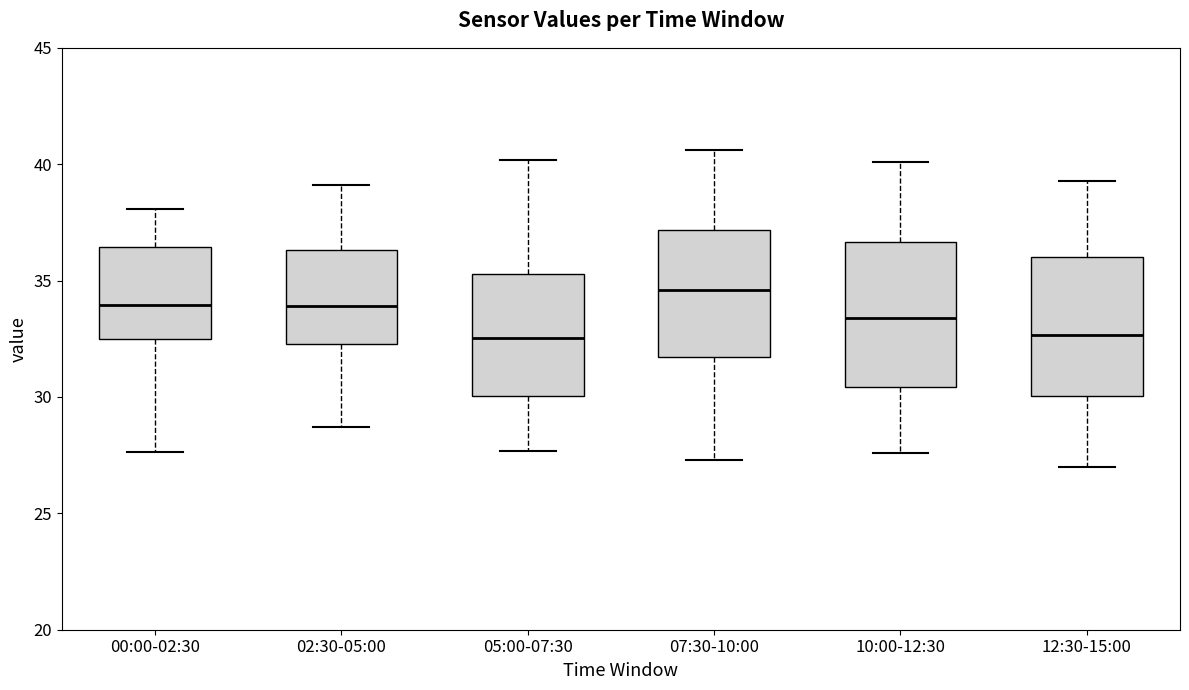

Reading left to right, transcribe this box plot: for each box, give where its median line is, the range the box spans, and where its two whiskers end, as read against the y-axis. The values are not printed on the chart, so give them approximately, as read against the axis.

00:00-02:30: median 34.0, box 32.5 to 36.5, whiskers 27.5 to 38.0
02:30-05:00: median 34.0, box 32.5 to 36.5, whiskers 28.5 to 39.0
05:00-07:30: median 32.5, box 30.0 to 35.5, whiskers 27.5 to 40.0
07:30-10:00: median 34.5, box 31.5 to 37.0, whiskers 27.5 to 40.5
10:00-12:30: median 33.5, box 30.5 to 36.5, whiskers 27.5 to 40.0
12:30-15:00: median 32.5, box 30.0 to 36.0, whiskers 27.0 to 39.5